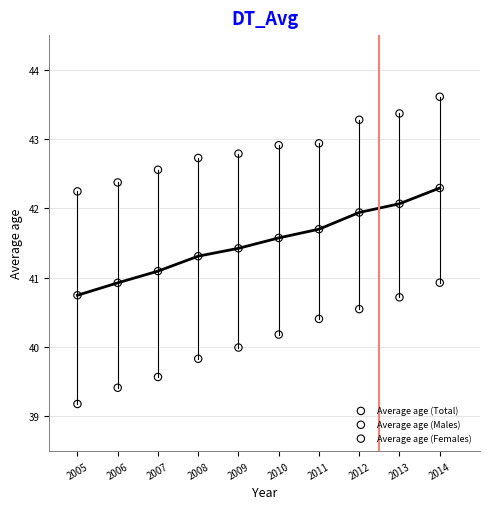

Across all data points, what is the range of X values (max minus min)?

9.0